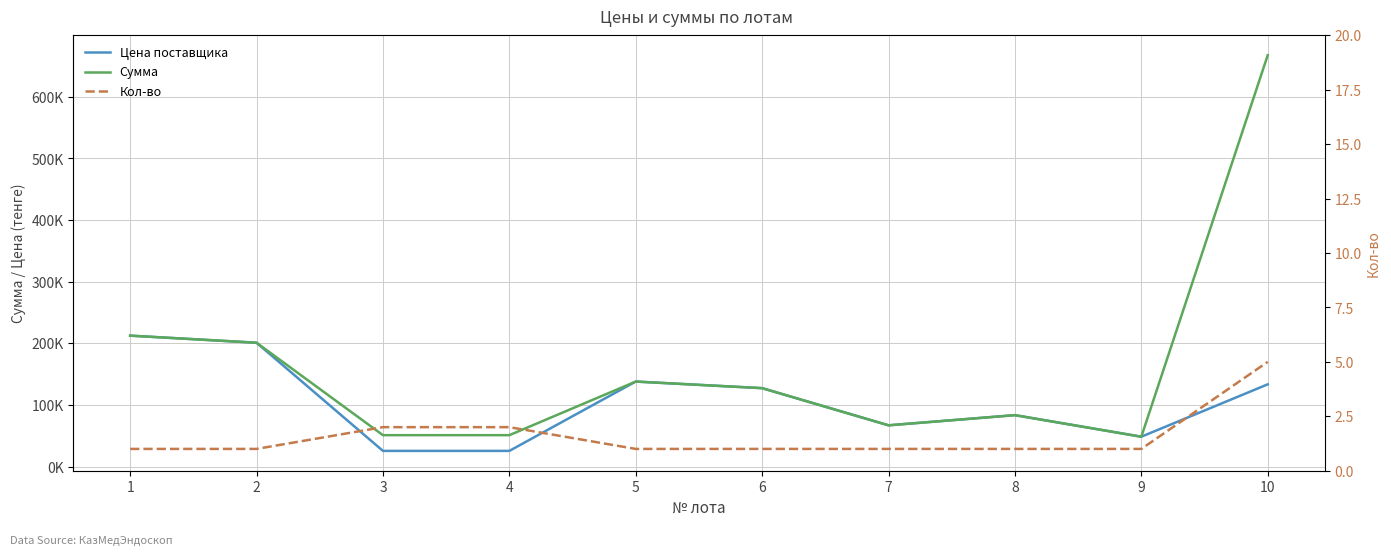

What are all the series names shown in the legend?

Цена поставщика, Сумма, Кол-во